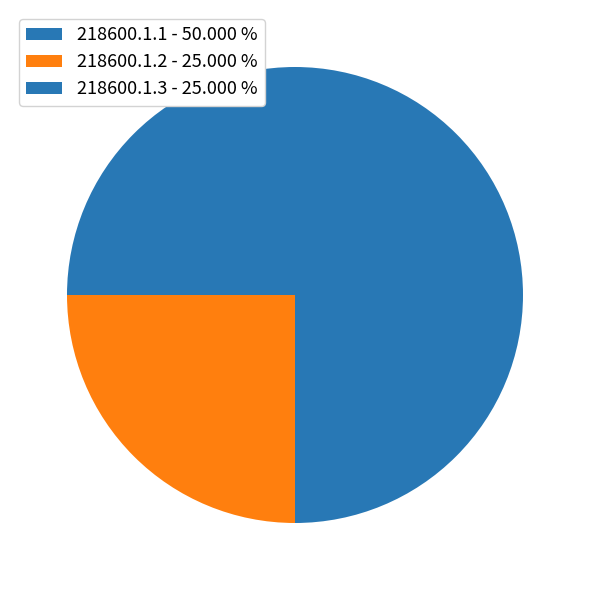

Count the number of slices in the pie.

3